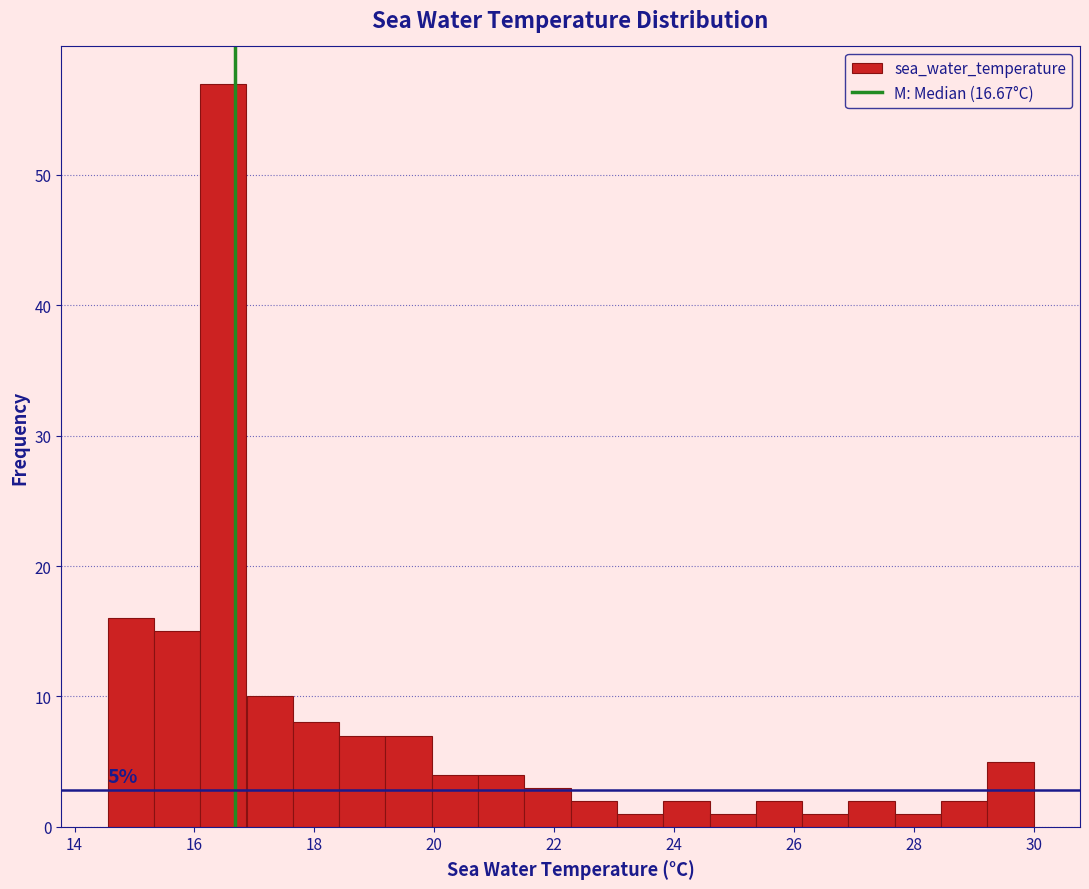

Read against the x-axis, roughly where is the centre of the tallest bar?

16.4